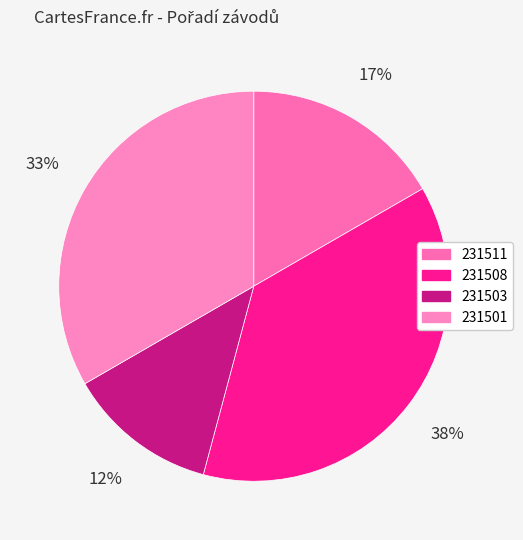

Count the number of slices in the pie.

4